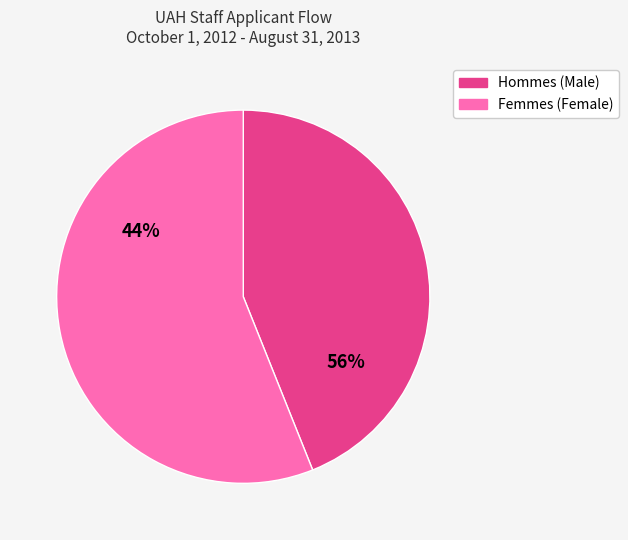

Is it true that TOTAL FEMALE is 46% of the pie?

False